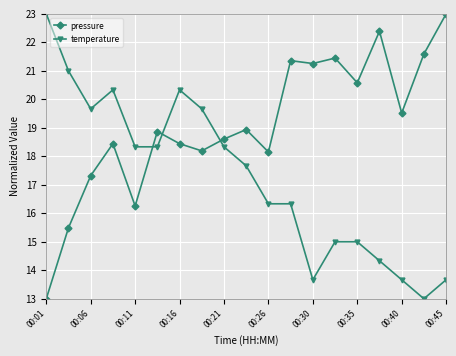

Rank the series by their average value, from highest to lowest.

pressure, temperature